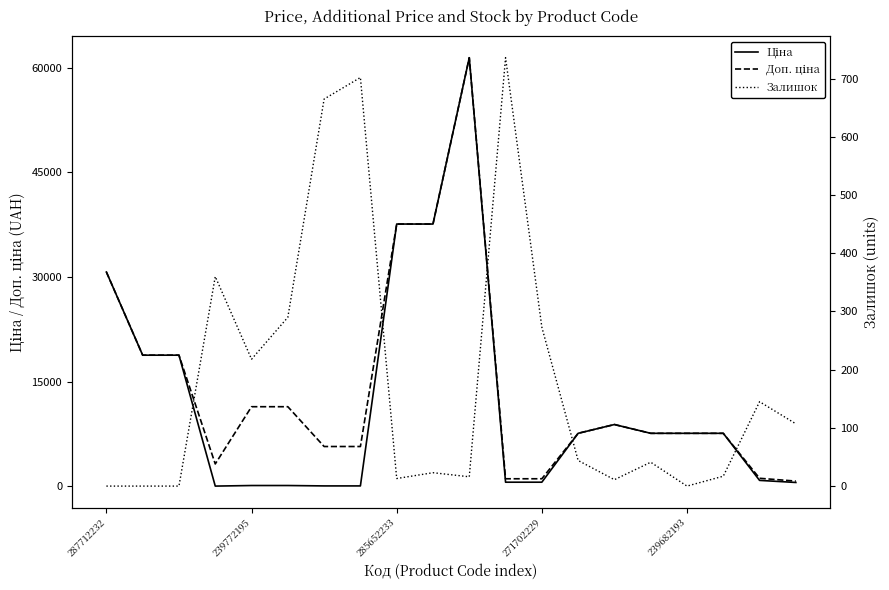

True or false: Ціна and Доп. ціна intersect in this chart.

False